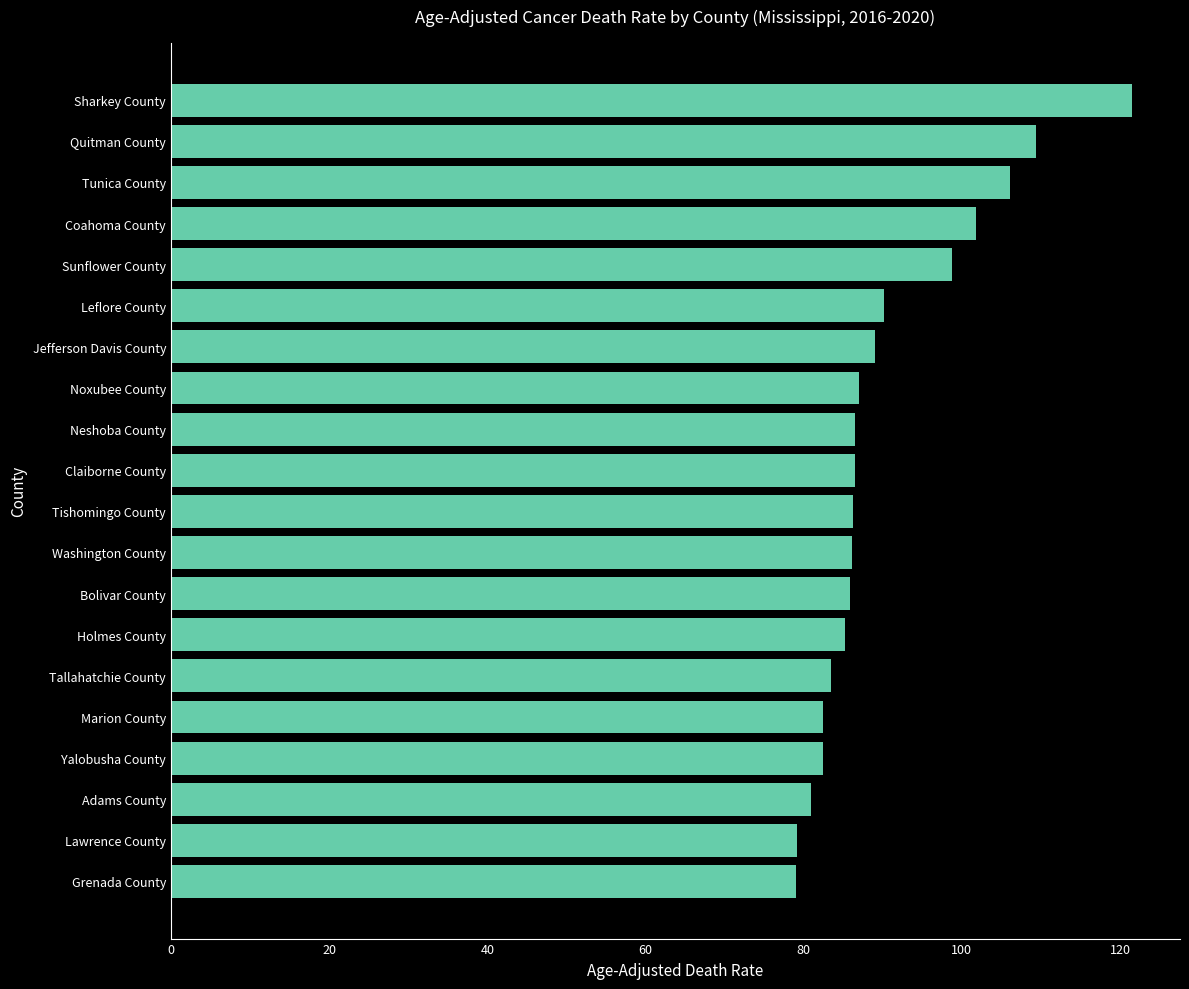

The value at Sunflower County is 98.7. True or false?

True